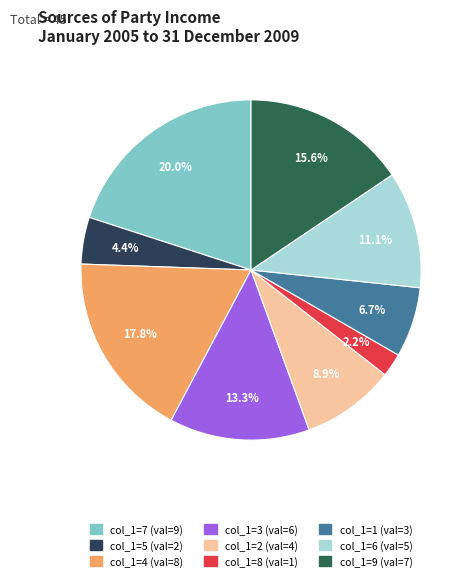

How many slices are in this pie chart?

9